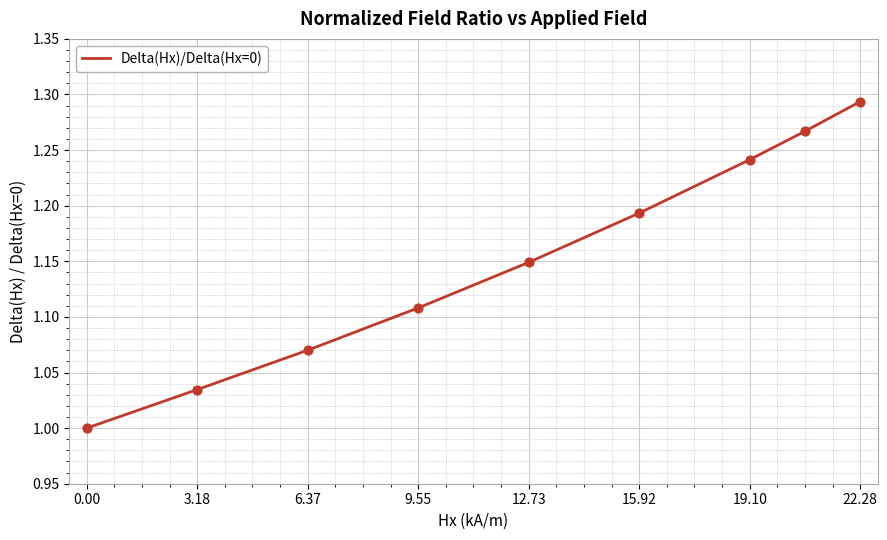

What is the difference between the maximum and minimum values?

0.3